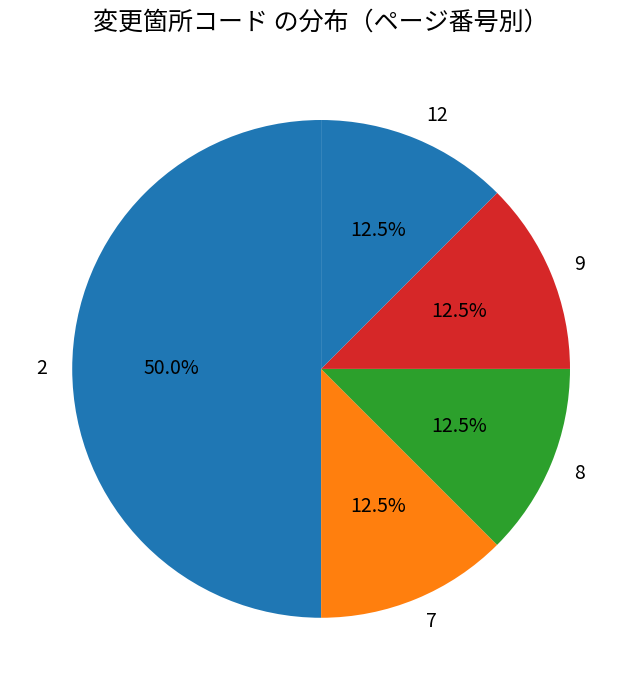

What is the ratio of the value at 12 to the value at 9?

1.0